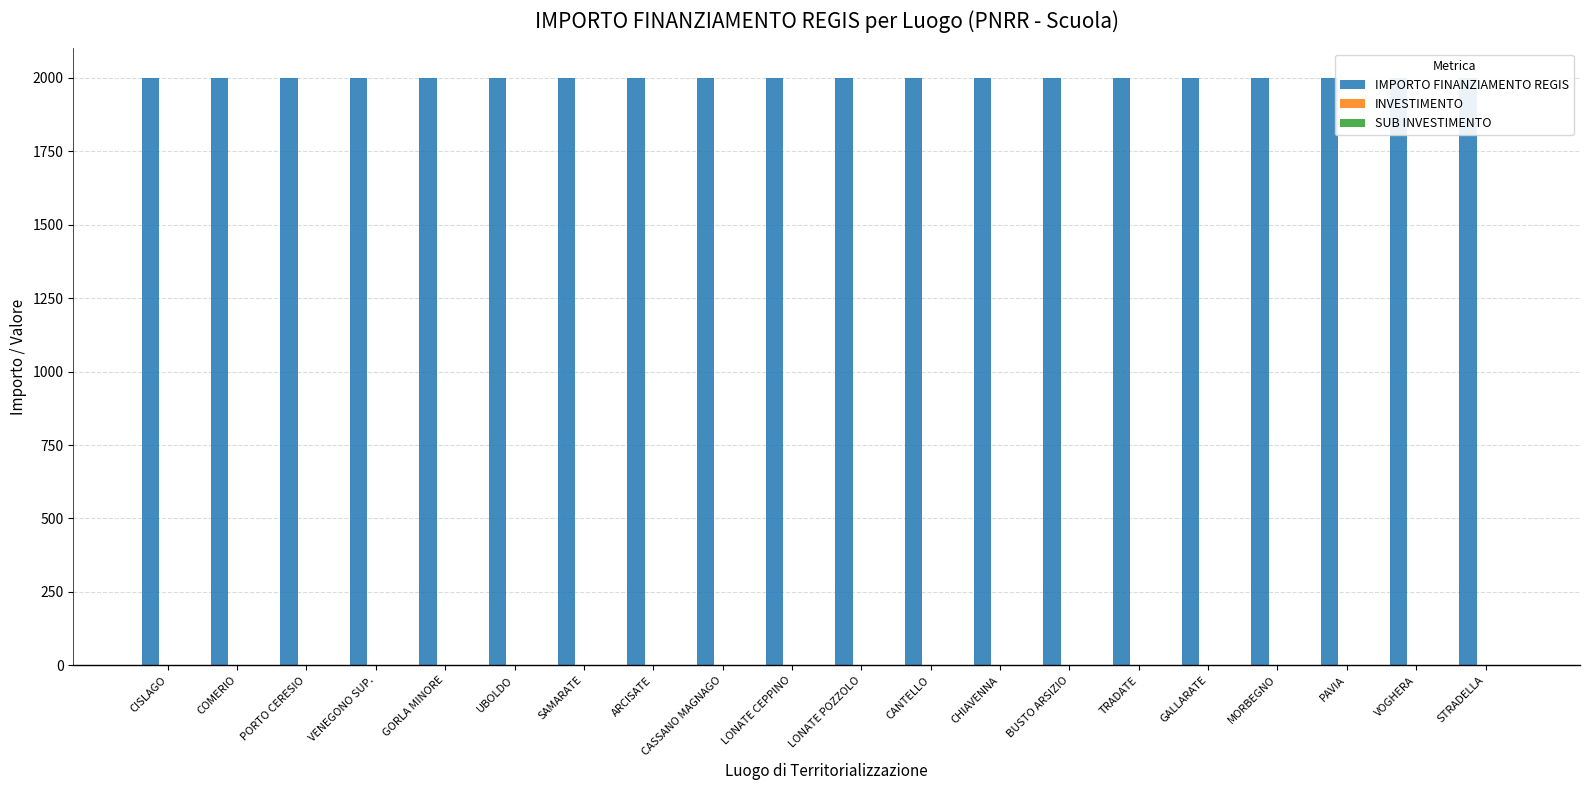

Rank the series at UBOLDO from highest to lowest value.

IMPORTO FINANZIAMENTO REGIS, INVESTIMENTO, SUB INVESTIMENTO